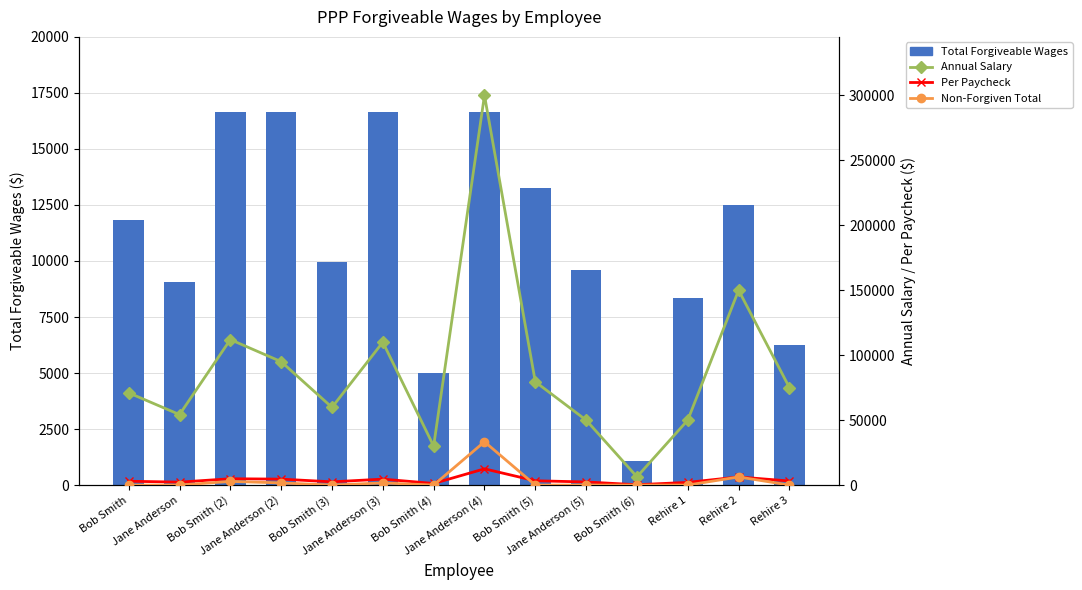

What is the label of the 2nd bar from the left?

Jane Anderson